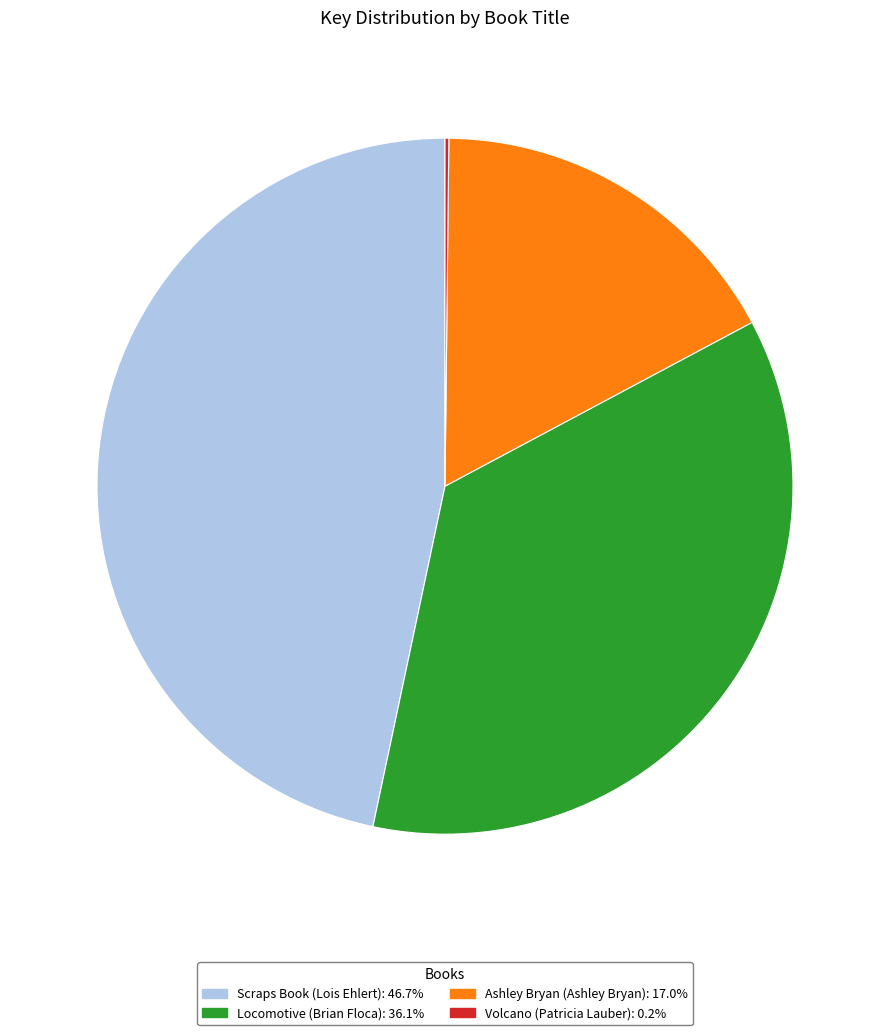

The Ashley Bryan (Ashley Bryan) slice represents 17% of the pie. True or false?

True